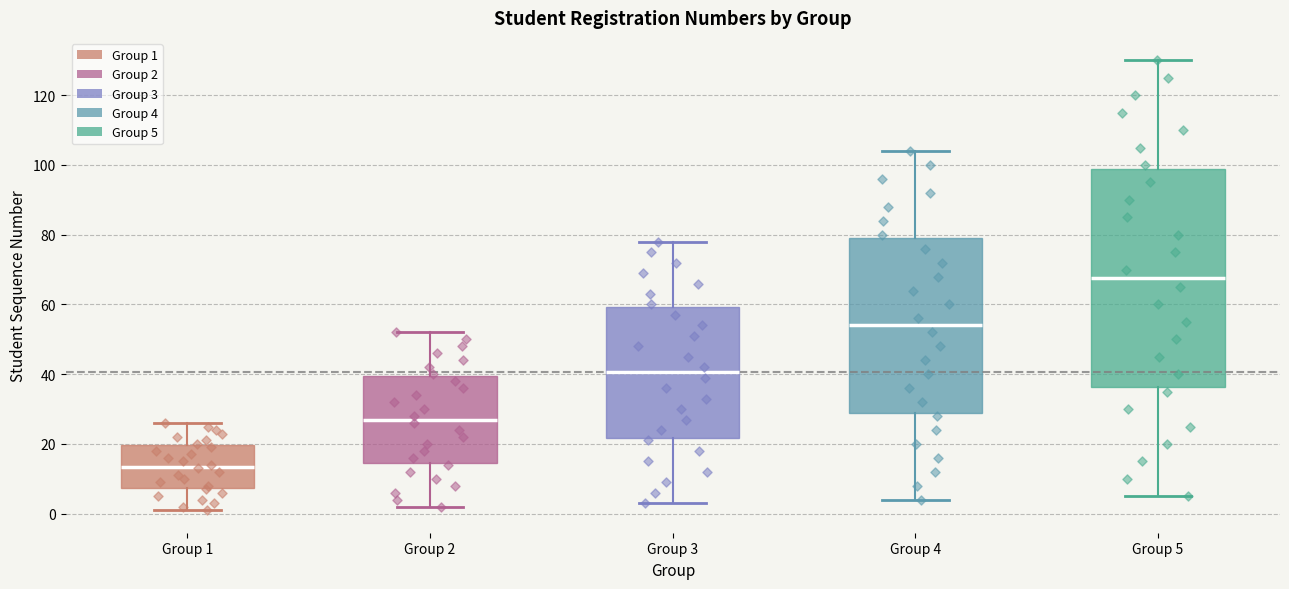

Which box's median line is the highest?

Group 5